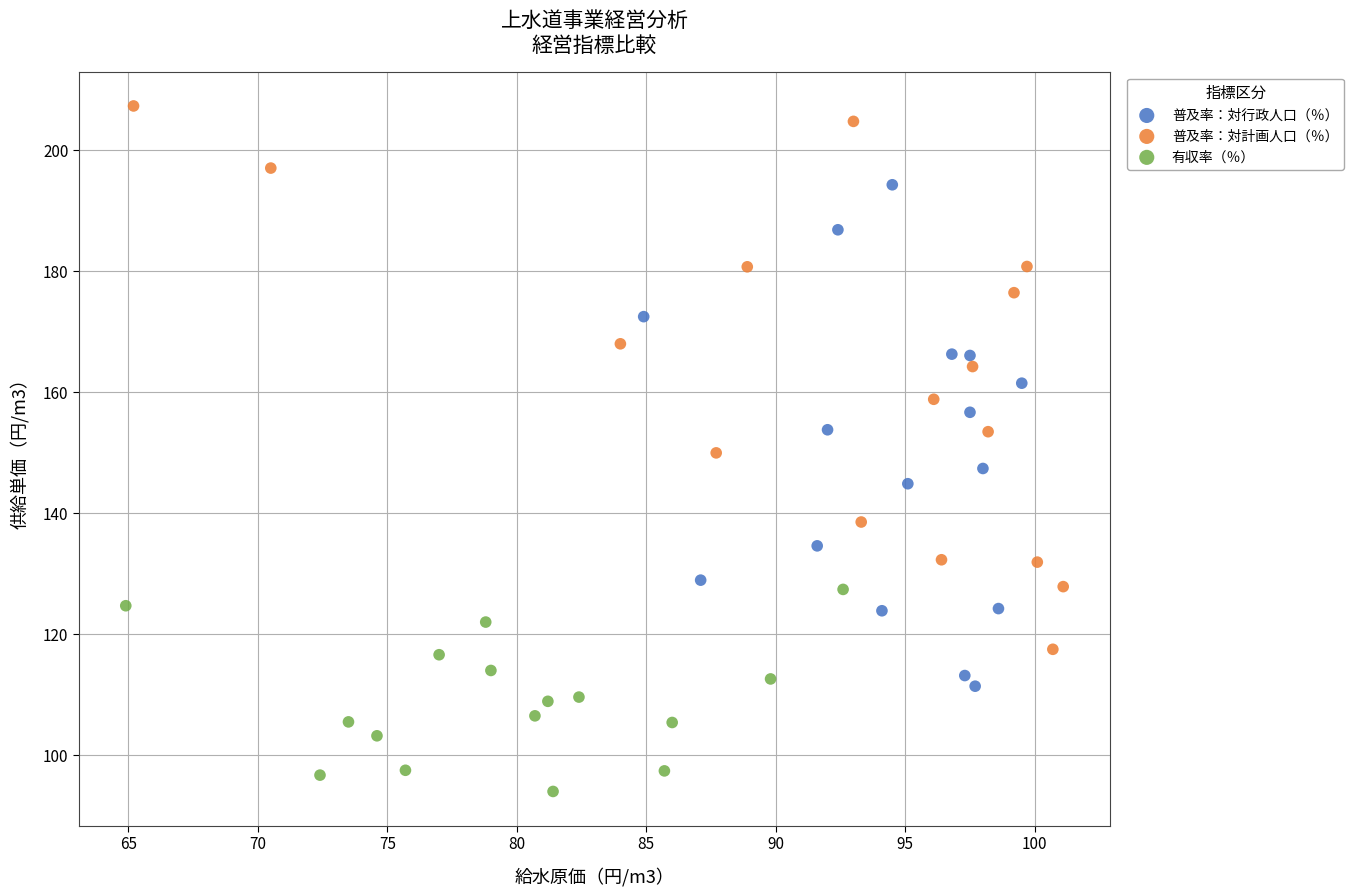

Which series has the widest spread of Y values?

普及率：対計画人口（％）